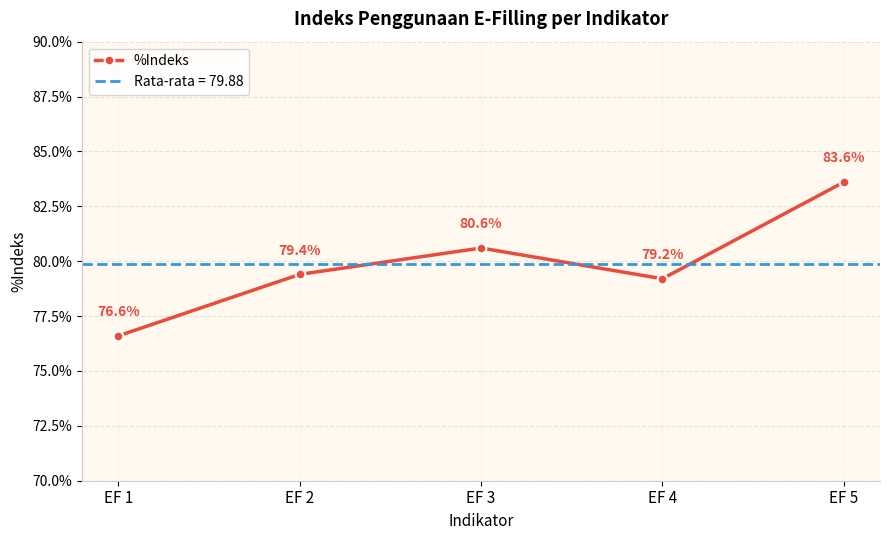

What is the ratio of the value at EF 4 to the value at EF 3?

1.0